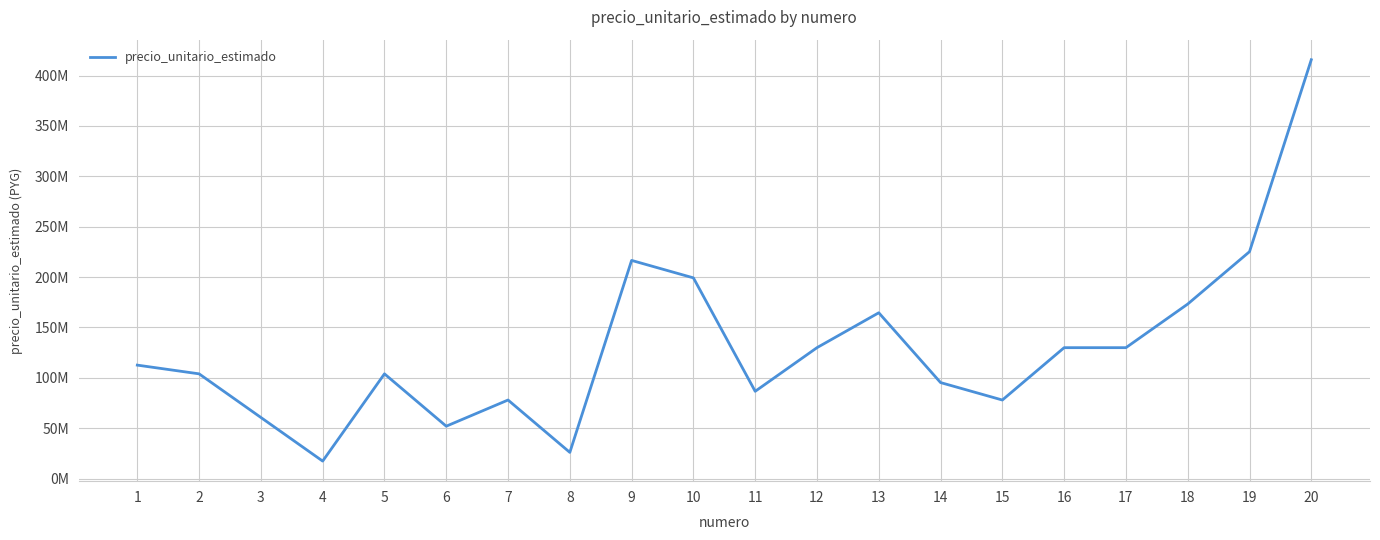

What is the value of the 20th point from the left?

415672896